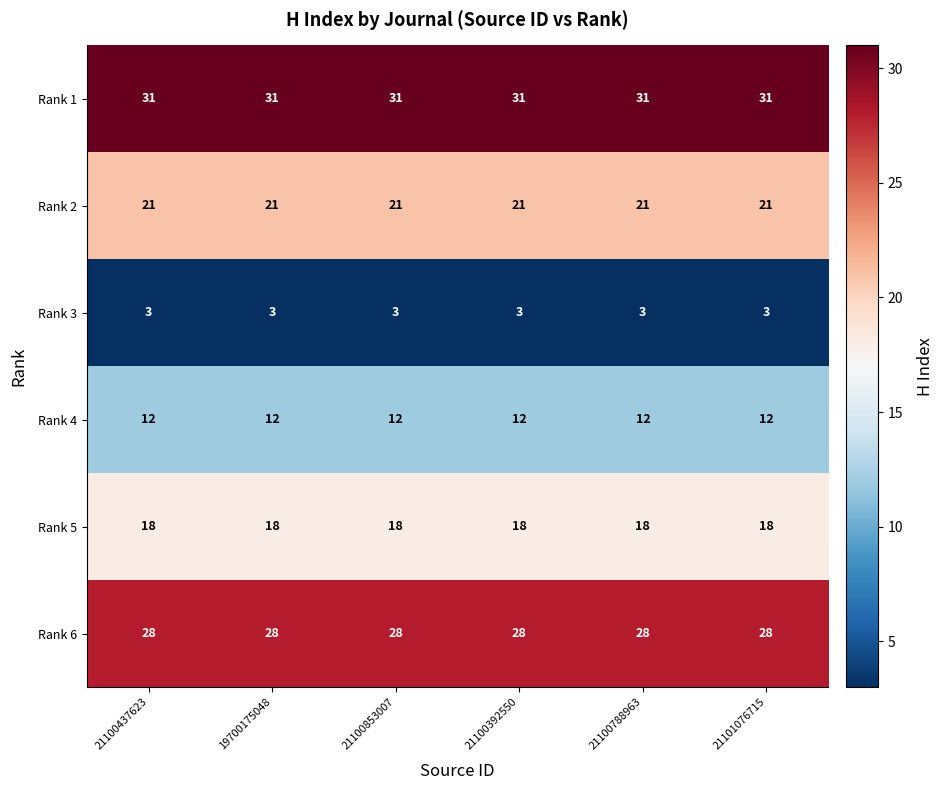

What is the difference between the highest and lowest values at 21100788963?

28